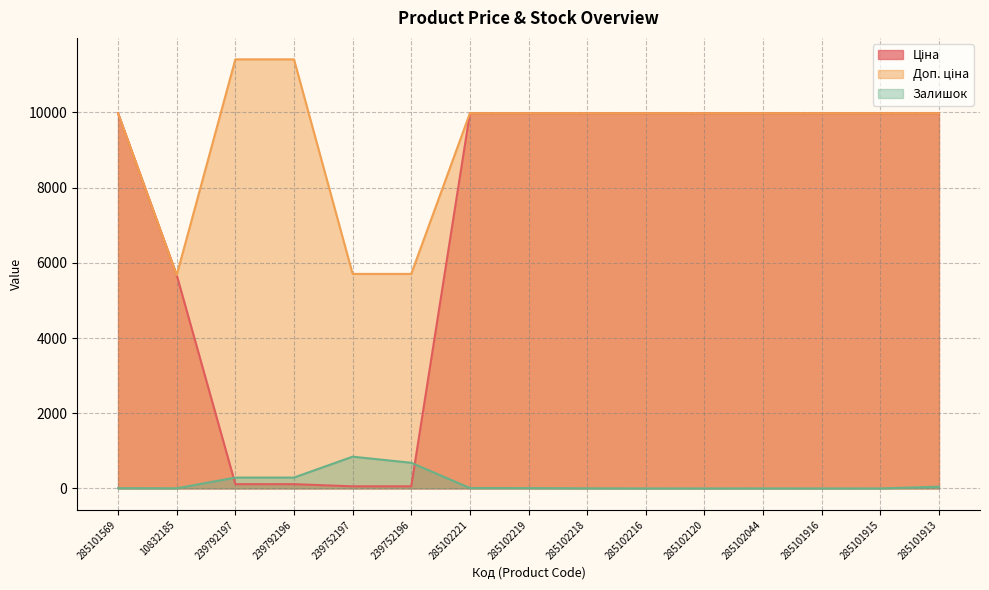

What is the difference between the second highest and minimum values in the Ціна series?

9917.9